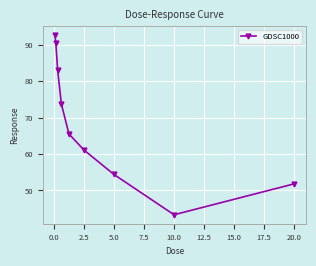

True or false: there are more than 0 points higher than both neighbors.

False